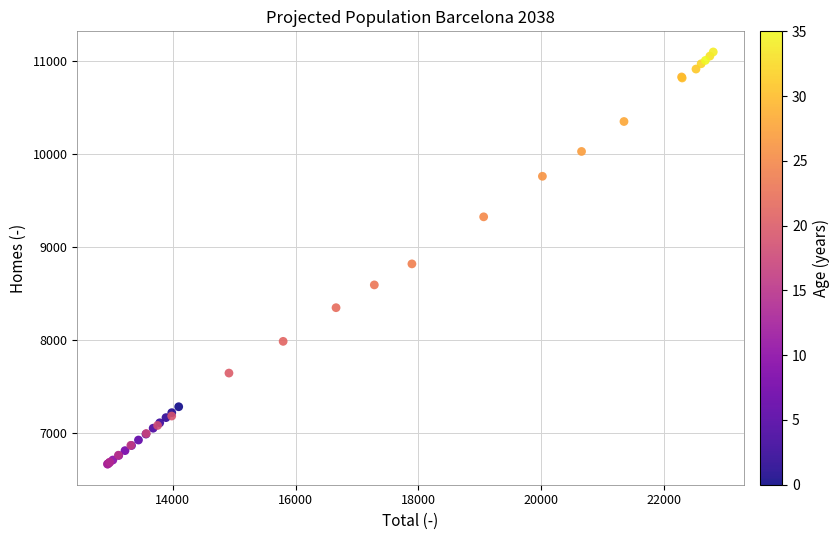

What Y value in the scatter plot is closest to 8882?

8819